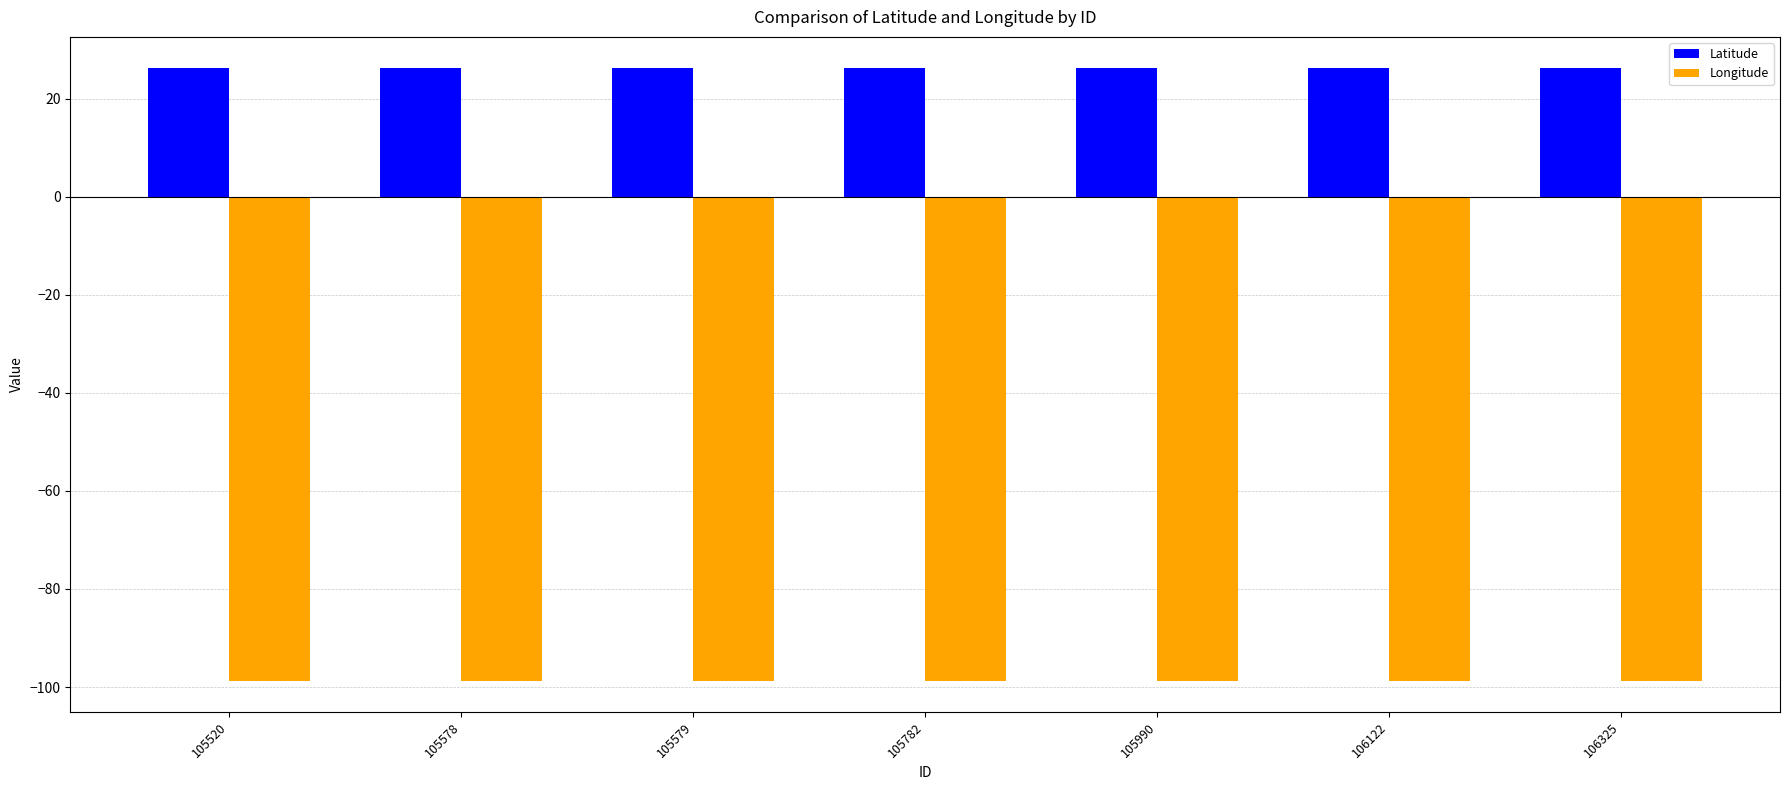

Are the bars horizontal?

No